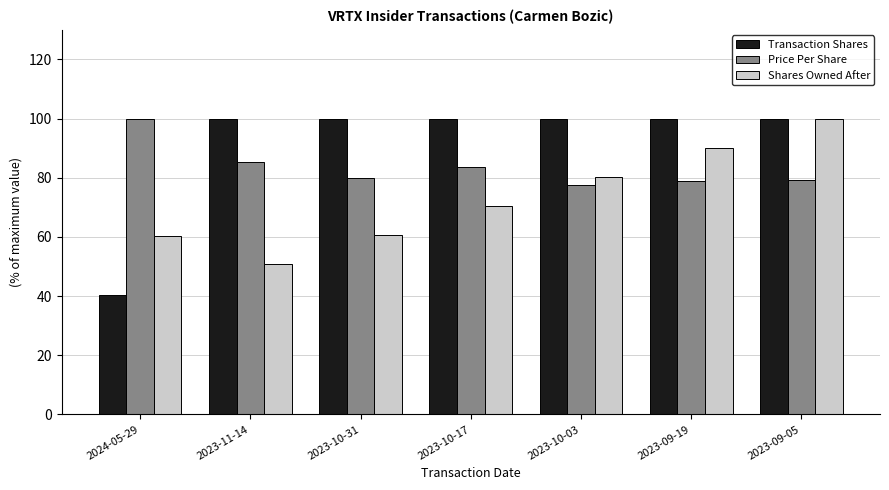

At 2023-10-17, list the series in order from largest to smallest.

Transaction Shares, Price Per Share, Shares Owned After